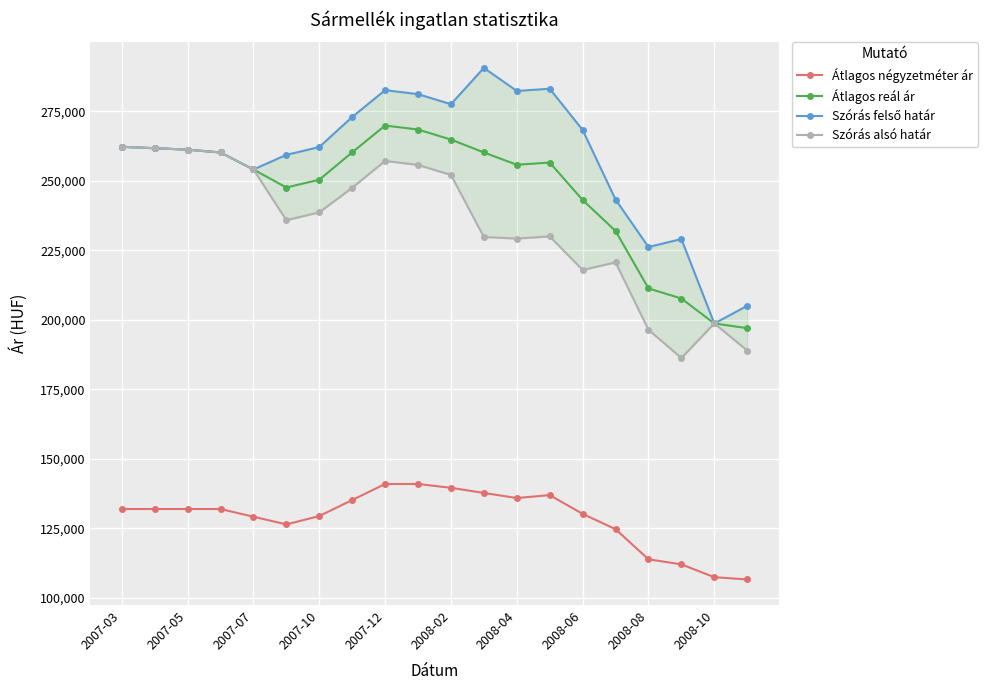

What is the minimum value for Átlagos négyzetméter ár?

106662